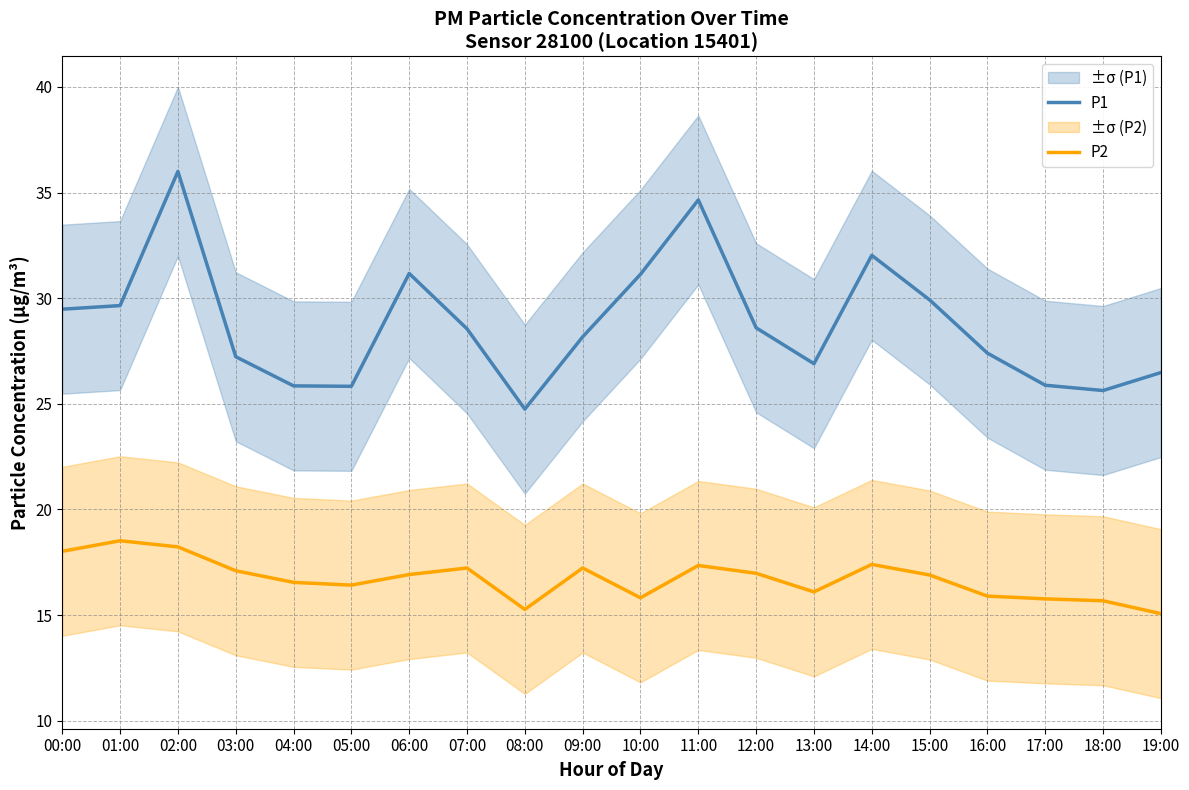

Rank the series at 16:00 from highest to lowest value.

P1, P2